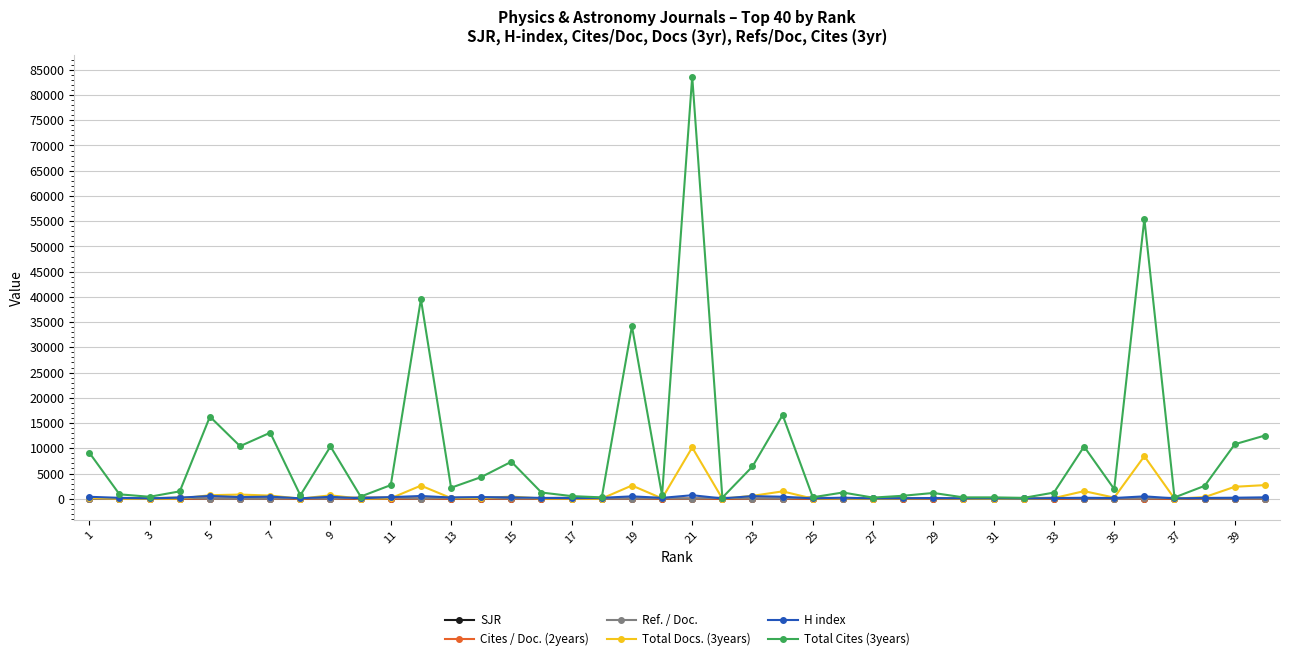

At how many categories does at least one series exceed 19832?

4